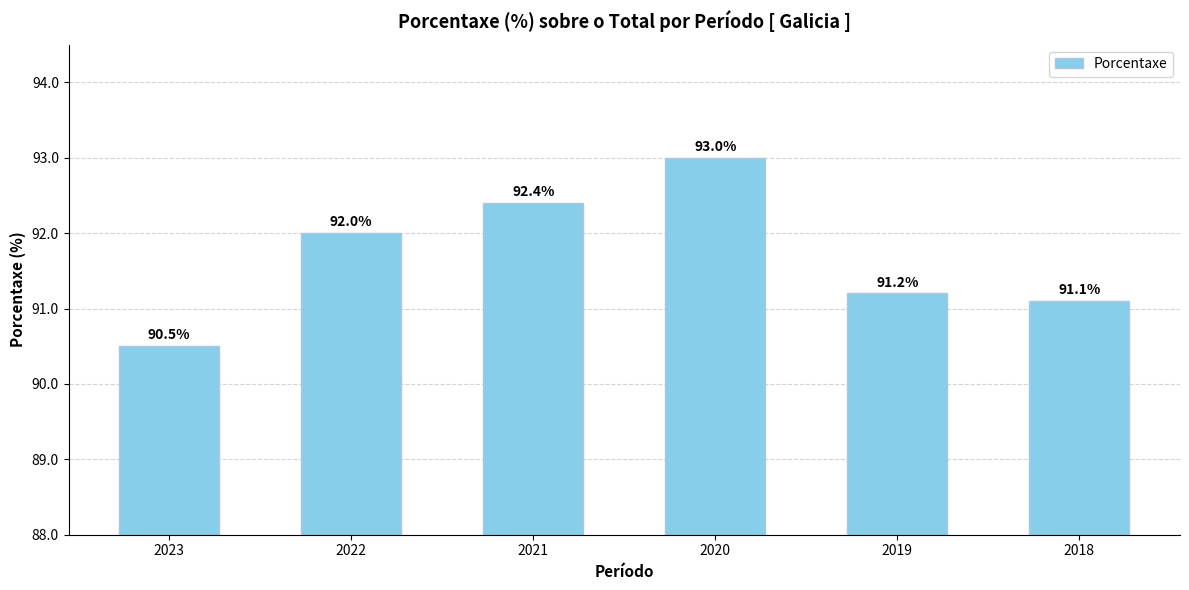

Is it true that the value at 2018 is 127.4?

False